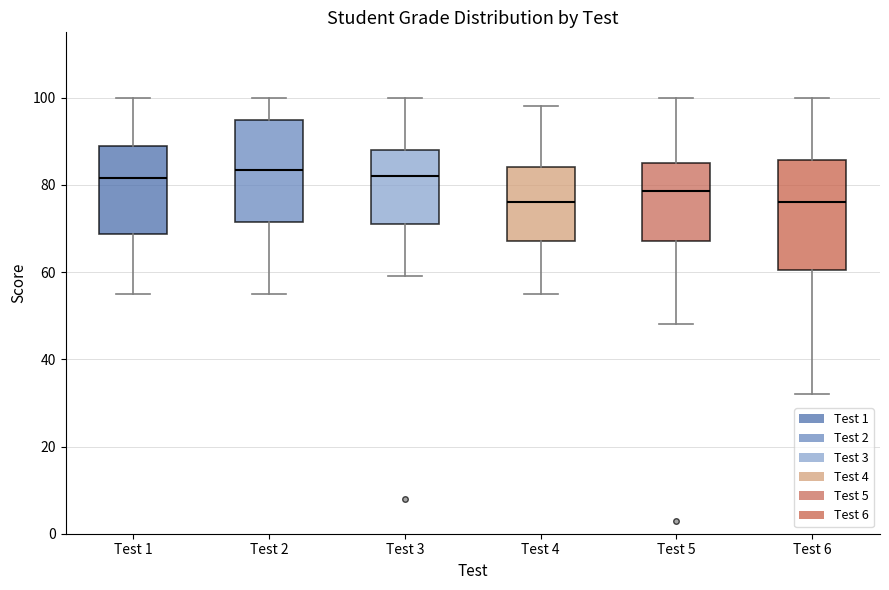

Reading left to right, transcribe this box plot: for each box, give where its median line is, the range the box spans, and where its two whiskers end, as read against the y-axis. The values are not printed on the chart, so give them approximately, as read against the axis.

Test 1: median 82, box 68 to 90, whiskers 56 to 100
Test 2: median 84, box 72 to 96, whiskers 56 to 100
Test 3: median 82, box 72 to 88, whiskers 60 to 100
Test 4: median 76, box 68 to 84, whiskers 56 to 98
Test 5: median 78, box 68 to 86, whiskers 48 to 100
Test 6: median 76, box 60 to 86, whiskers 32 to 100